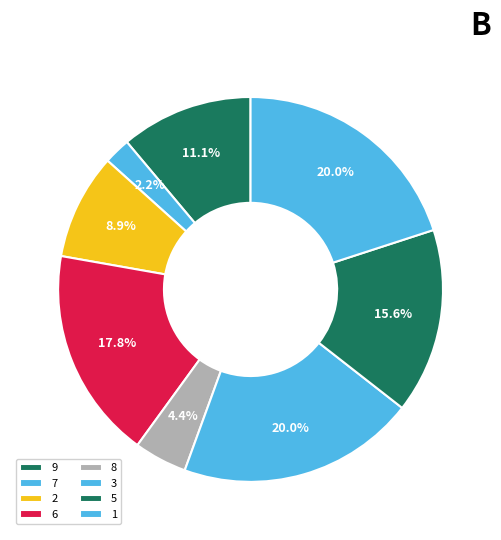

Combined, do 1 and 9 account for over 50%?

No